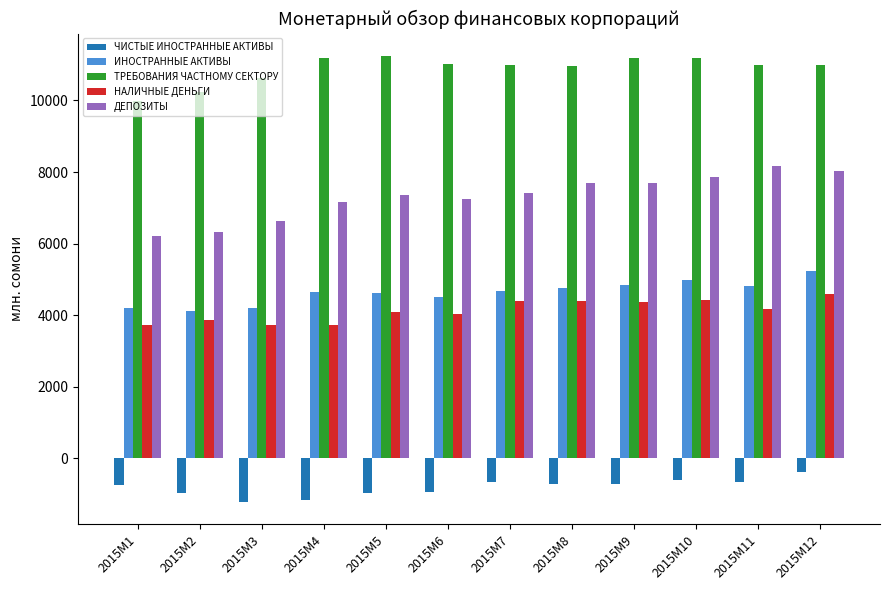

How many data points in ИНОСТРАННЫЕ АКТИВЫ are less than 4664?

6